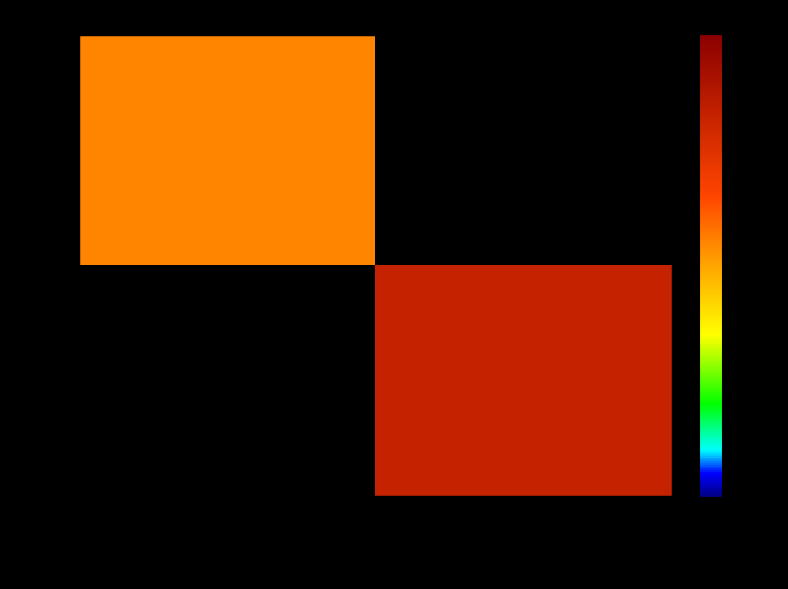

Rank the categories by 3656 value from highest to lowest.

Пингвини в паника, Паника